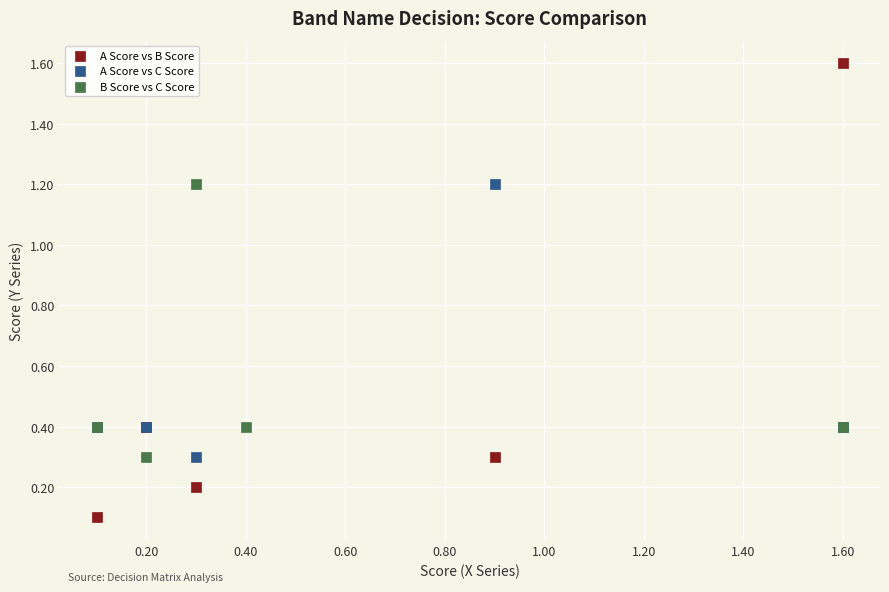

Which series has the widest spread of Y values?

A Score vs B Score